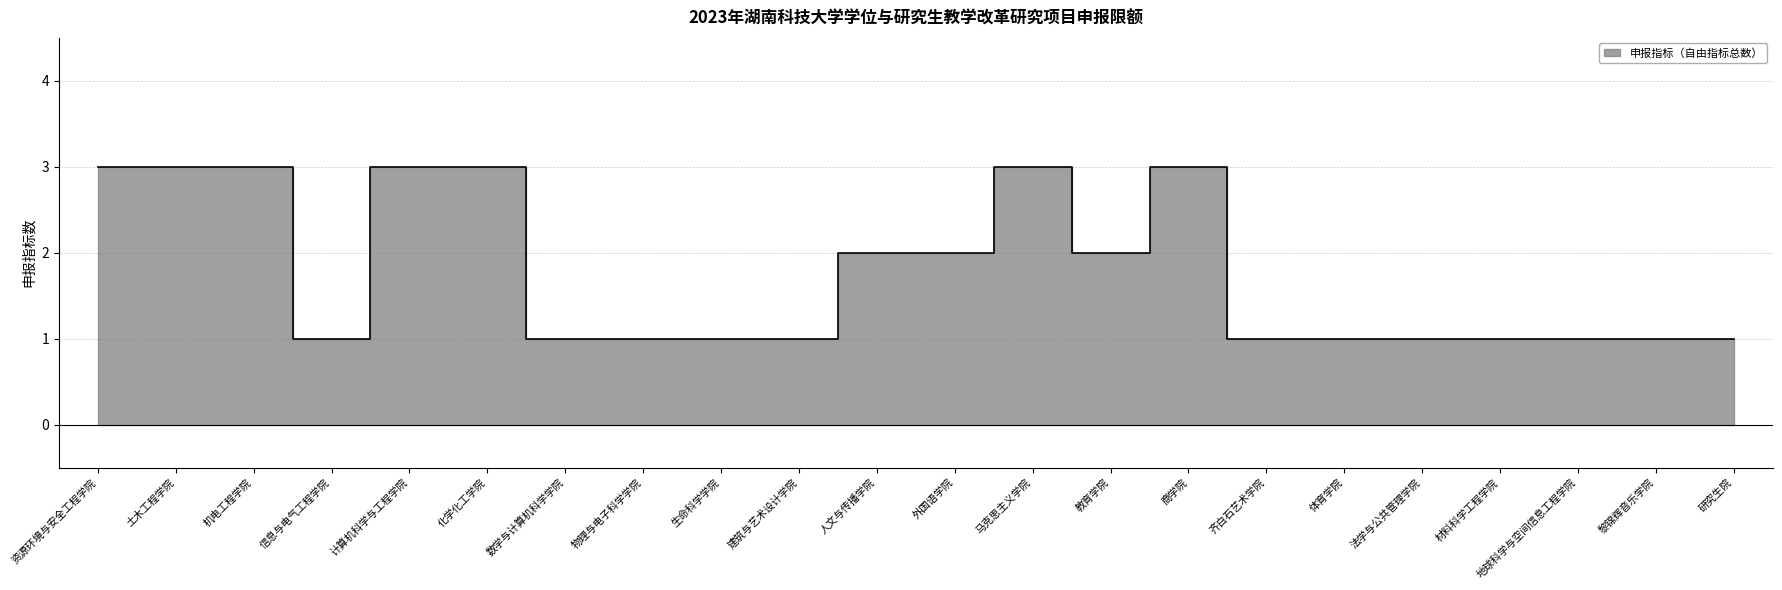

Count the number of values greater than 1.

10